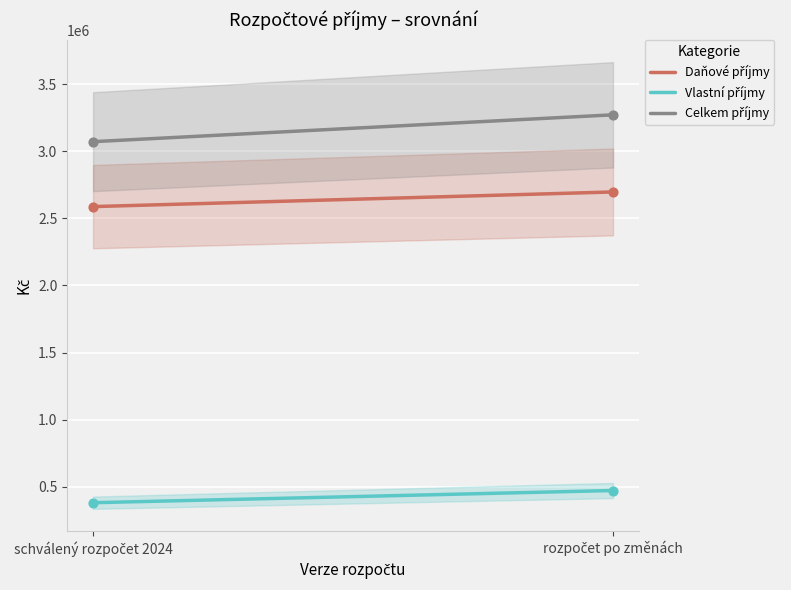

Which series has the largest total across all categories?

Celkem příjmy